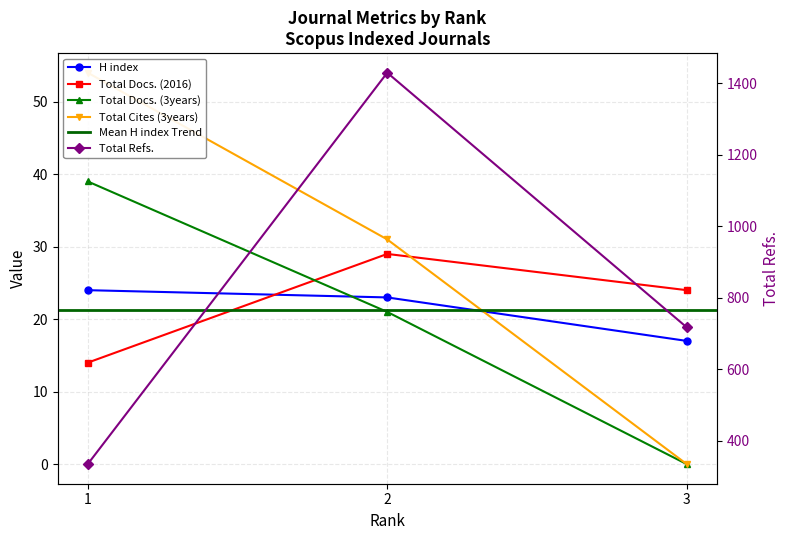

Rank the categories by Total Docs. (2016) value from highest to lowest.

2, 3, 1